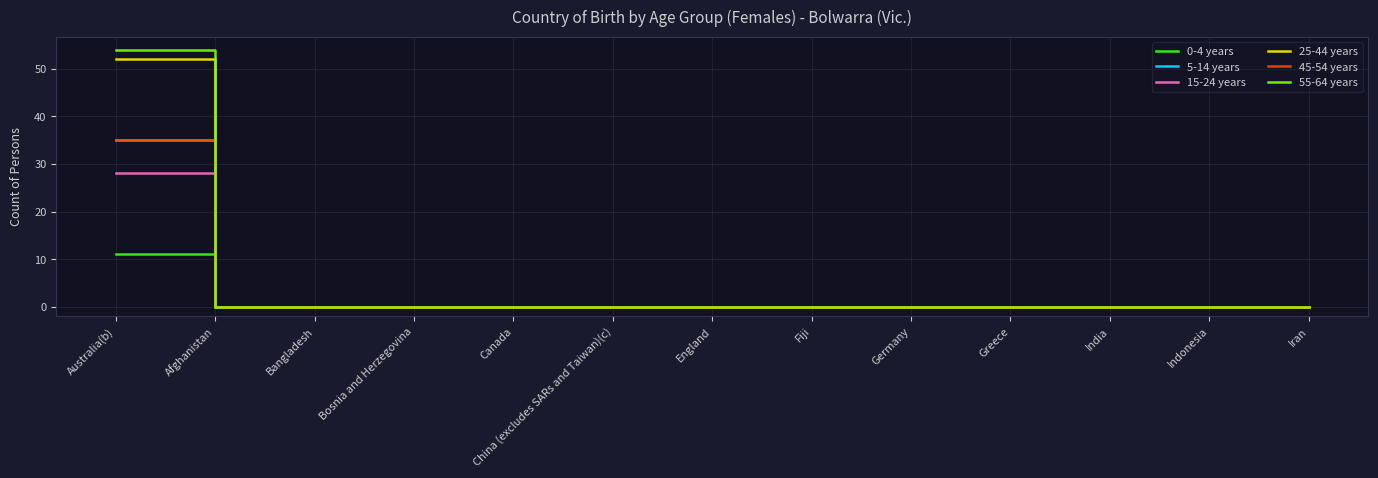

Is this an area chart (filled region under the line)?

No